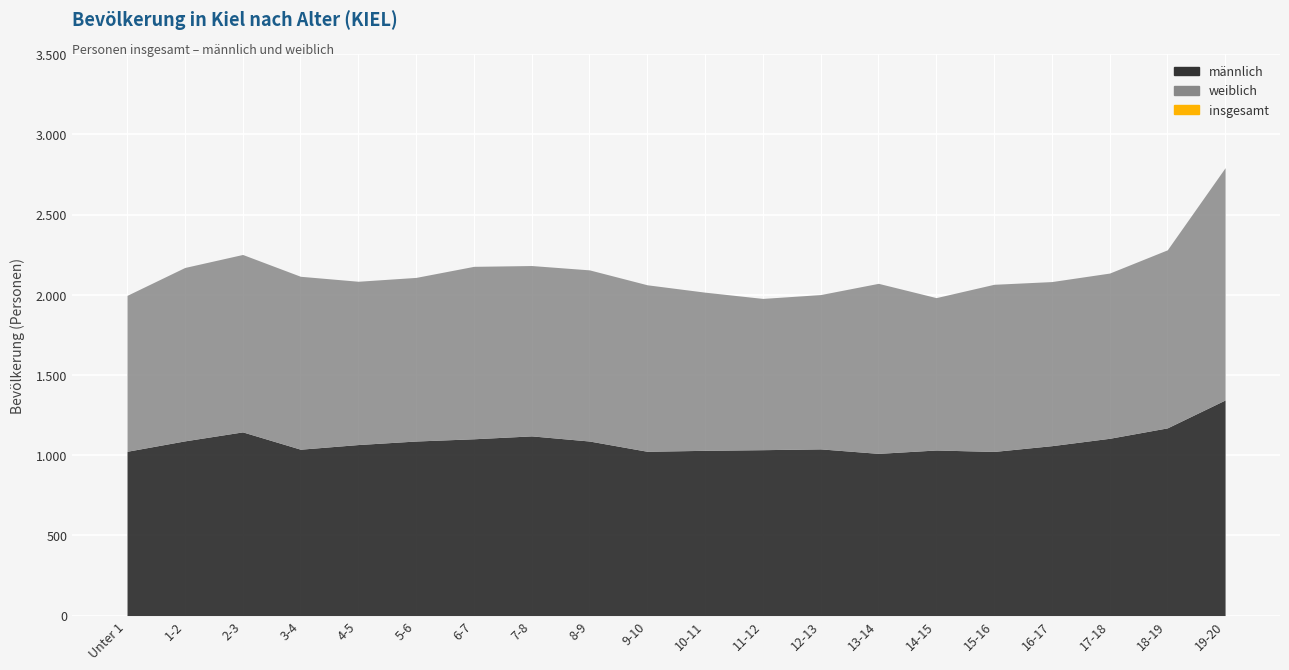

At which label does insgesamt reach its peak?

19-20